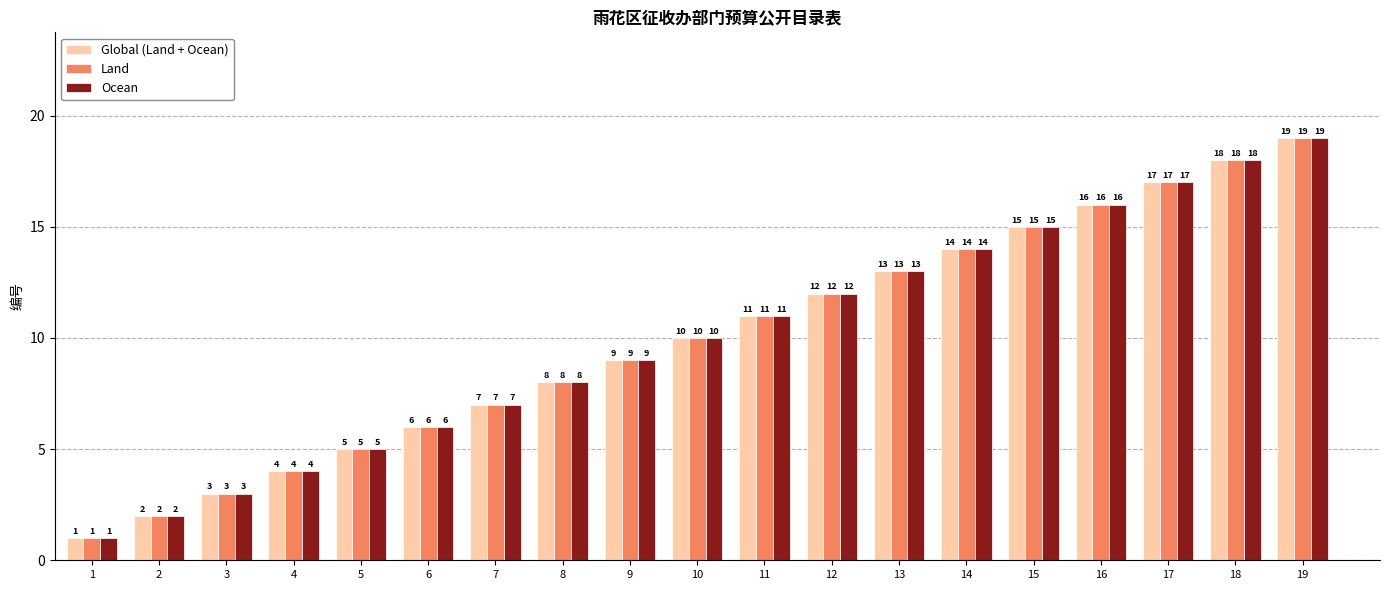

True or false: Ocean has a value of 12 at 9.

False